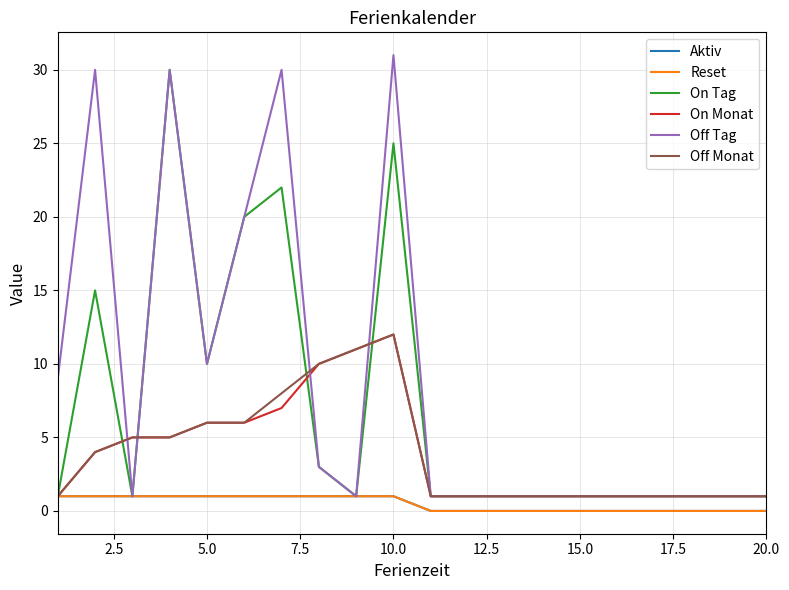

True or false: On Monat has more than 2 points higher than both neighbors.

False